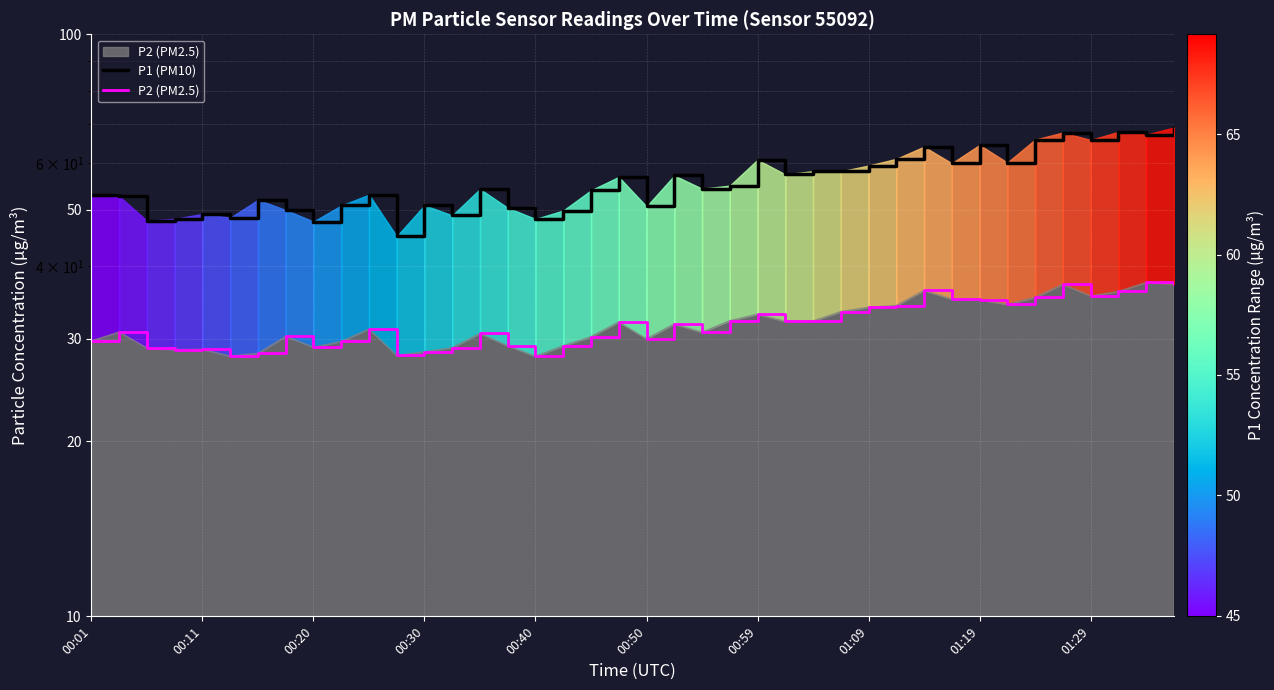

At which category is the sum across all series the highest?

39